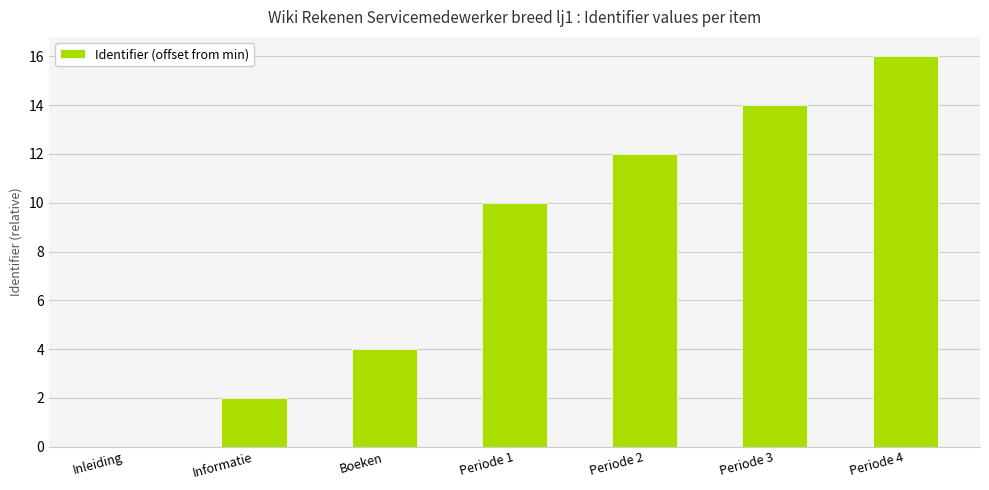

What is the ratio of the value at Informatie to the value at Periode 1?

0.2